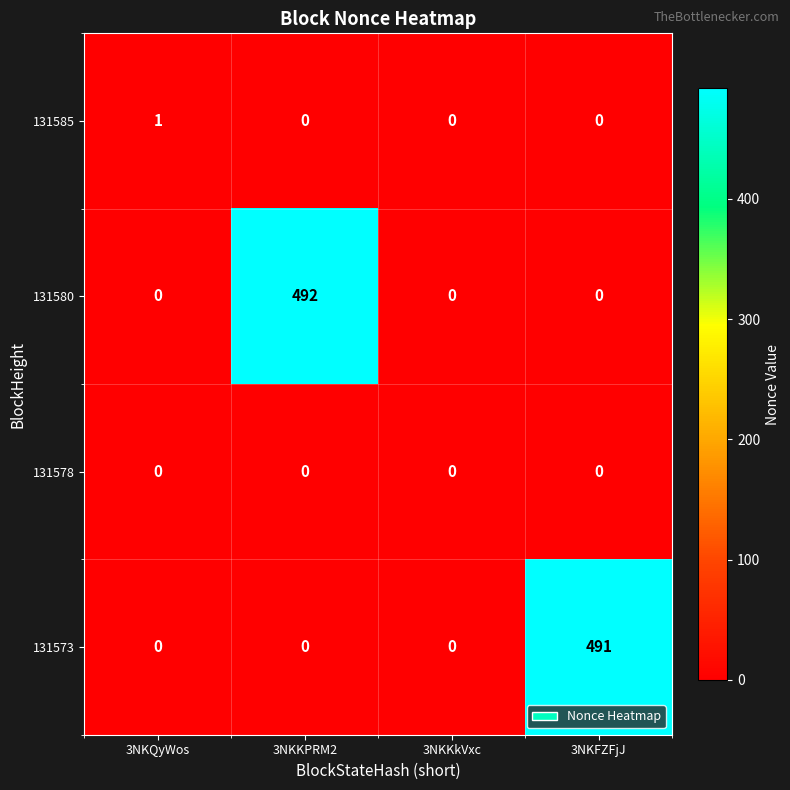

Between 3NKQyWos and 3NKFZFjJ, which series saw the biggest shift?

131573